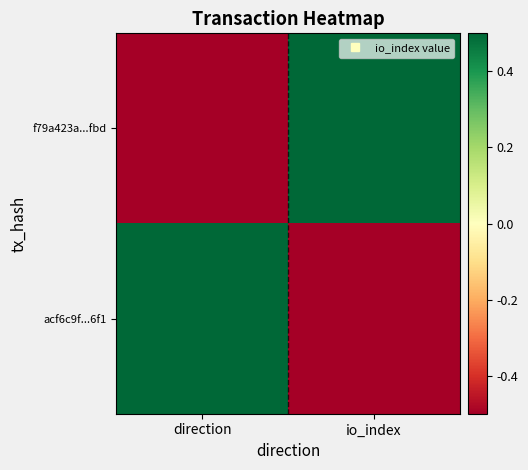

Which series changed the most between direction and io_index?

f79a423a...fbd